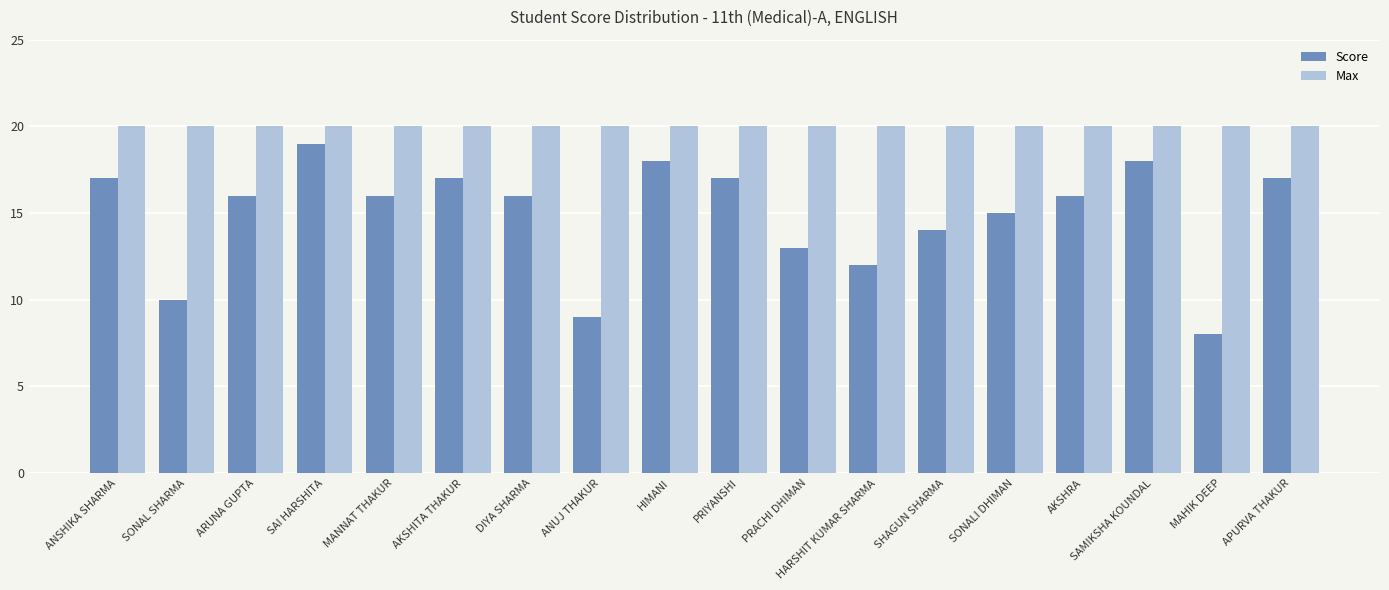

At which label does Score reach its minimum?

MAHIK DEEP